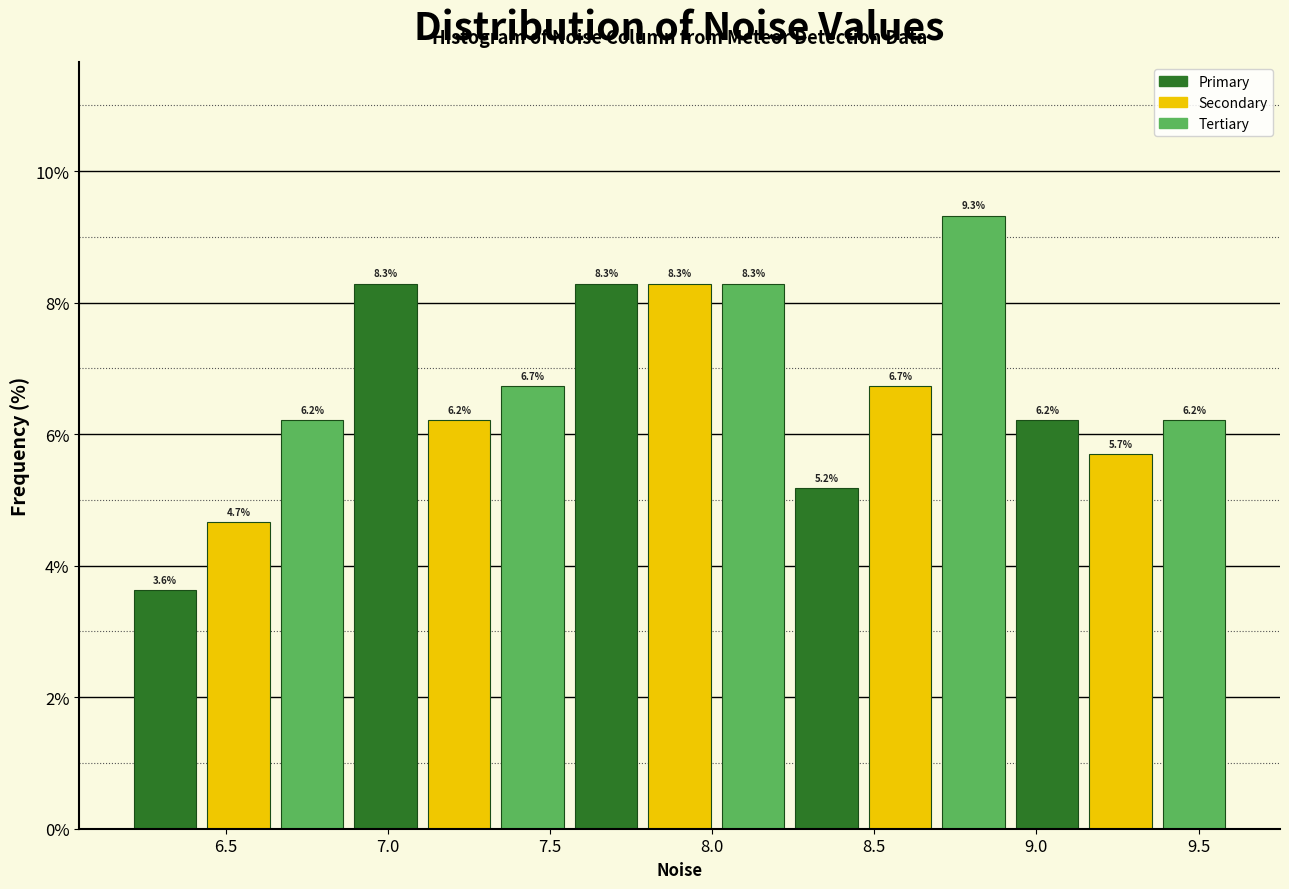

Which range on the x-axis has the tallest bar?

8.70 to 8.90